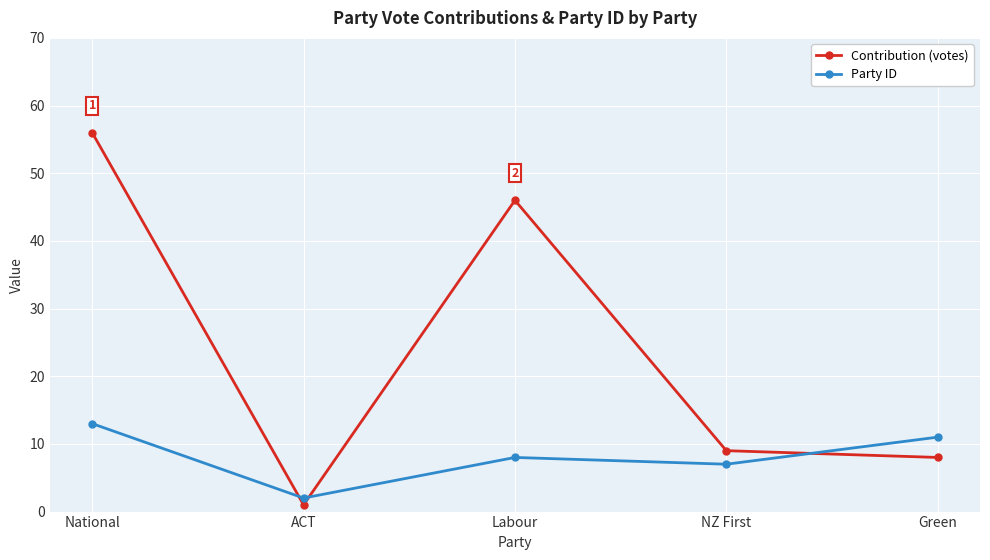

Is this an area chart (filled region under the line)?

No